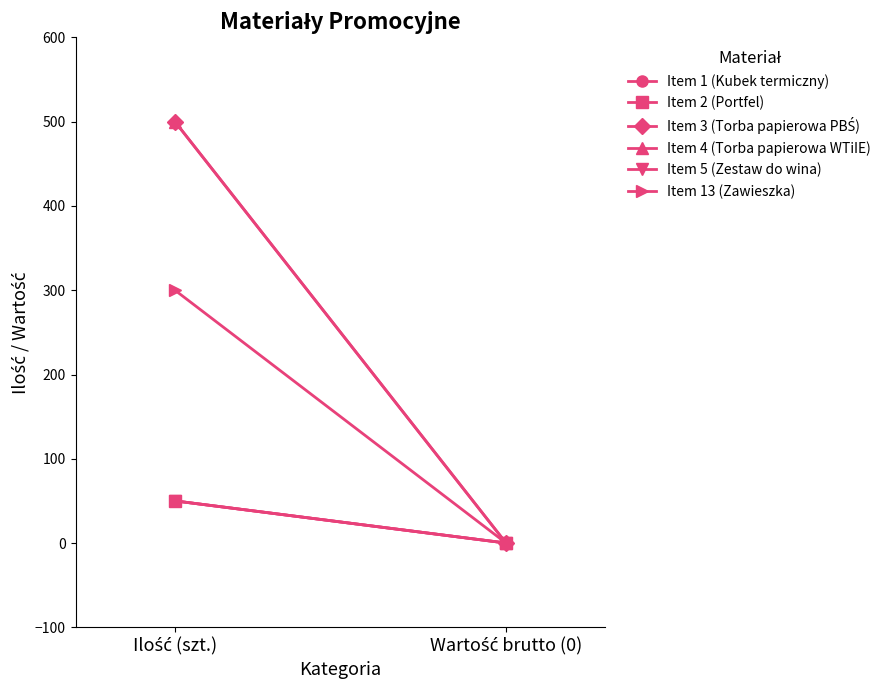

At how many categories does at least one series exceed 294?

1